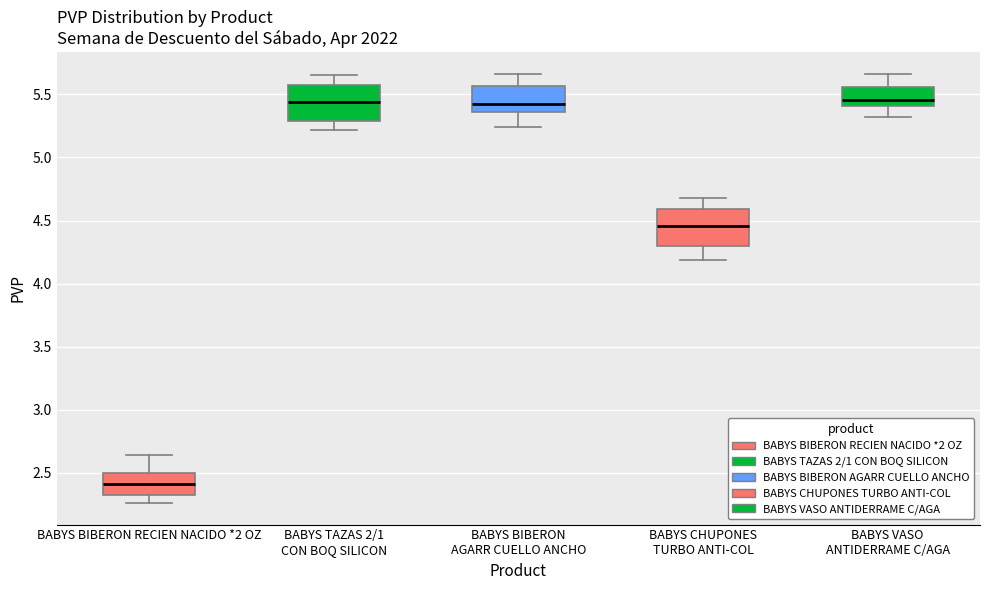

Reading left to right, transcribe this box plot: for each box, give where its median line is, the range the box spans, and where its two whiskers end, as read against the y-axis. The values are not printed on the chart, so give them approximately, as read against the axis.

BABYS BIBERON RECIEN NACIDO *2 OZ: median 2.40, box 2.30 to 2.50, whiskers 2.25 to 2.65
BABYS TAZAS 2/1 CON BOQ SILICON: median 5.45, box 5.30 to 5.60, whiskers 5.20 to 5.65
BABYS BIBERON AGARR CUELLO ANCHO: median 5.45, box 5.35 to 5.55, whiskers 5.25 to 5.65
BABYS CHUPONES TURBO ANTI-COL: median 4.45, box 4.30 to 4.60, whiskers 4.20 to 4.70
BABYS VASO ANTIDERRAME C/AGA: median 5.45, box 5.40 to 5.55, whiskers 5.30 to 5.65